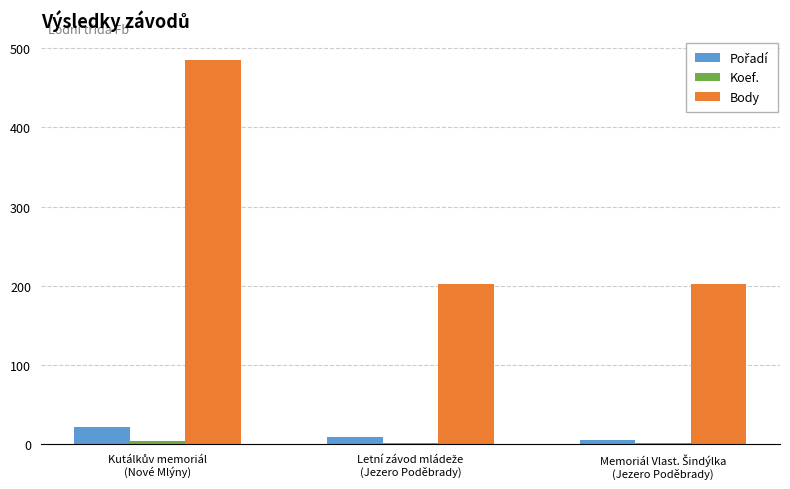

What is the greatest value displayed?

485